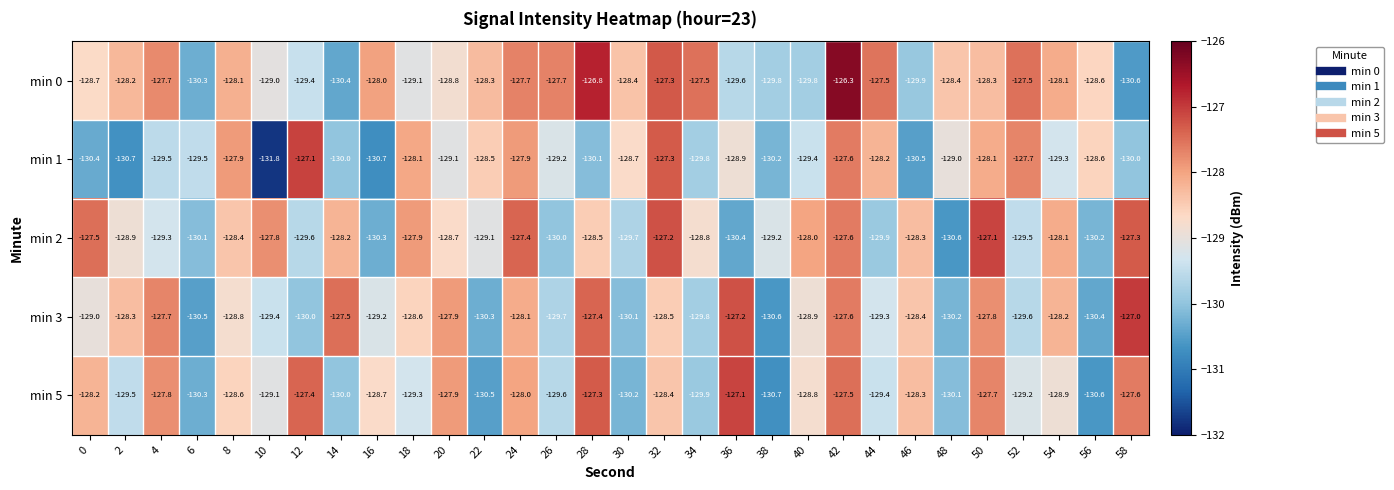

Rank the categories by min 2 value from highest to lowest.

50, 32, 58, 24, 0, 42, 10, 18, 40, 54, 14, 46, 8, 28, 20, 34, 2, 22, 38, 4, 52, 12, 30, 44, 26, 6, 56, 16, 36, 48